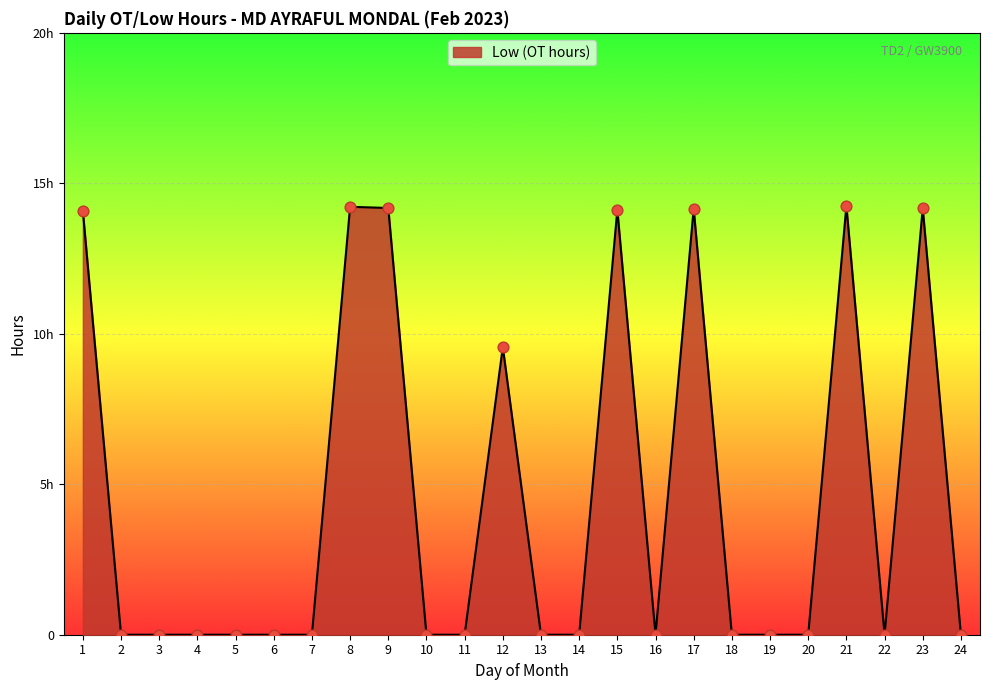

Which has a higher value, 22 or 2?

22